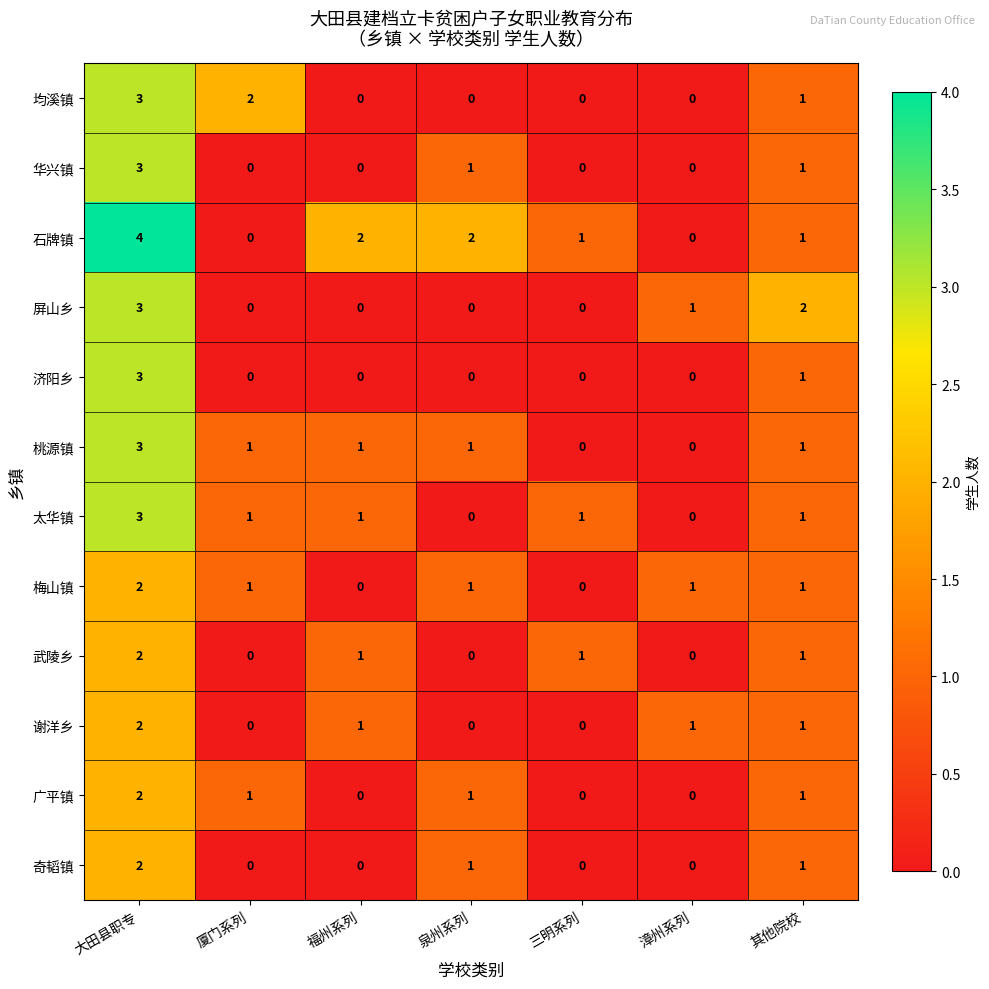

At how many categories does at least one series exceed 0?

7